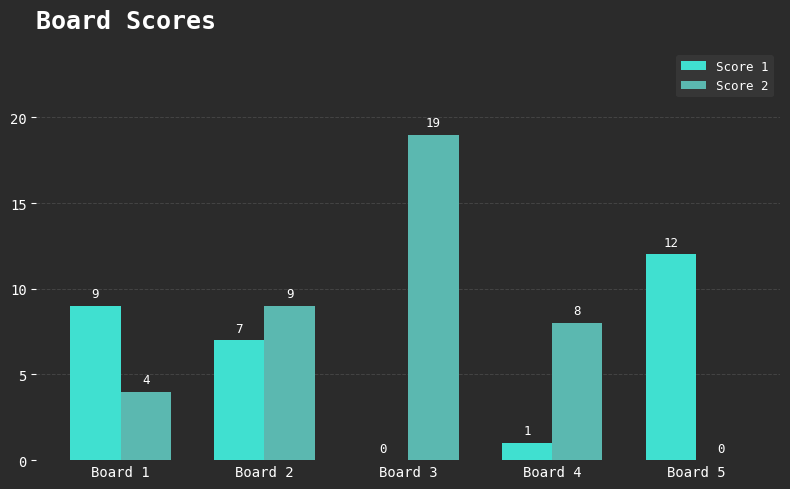

Where is Score 2 nearest to the value 9?

Board 2